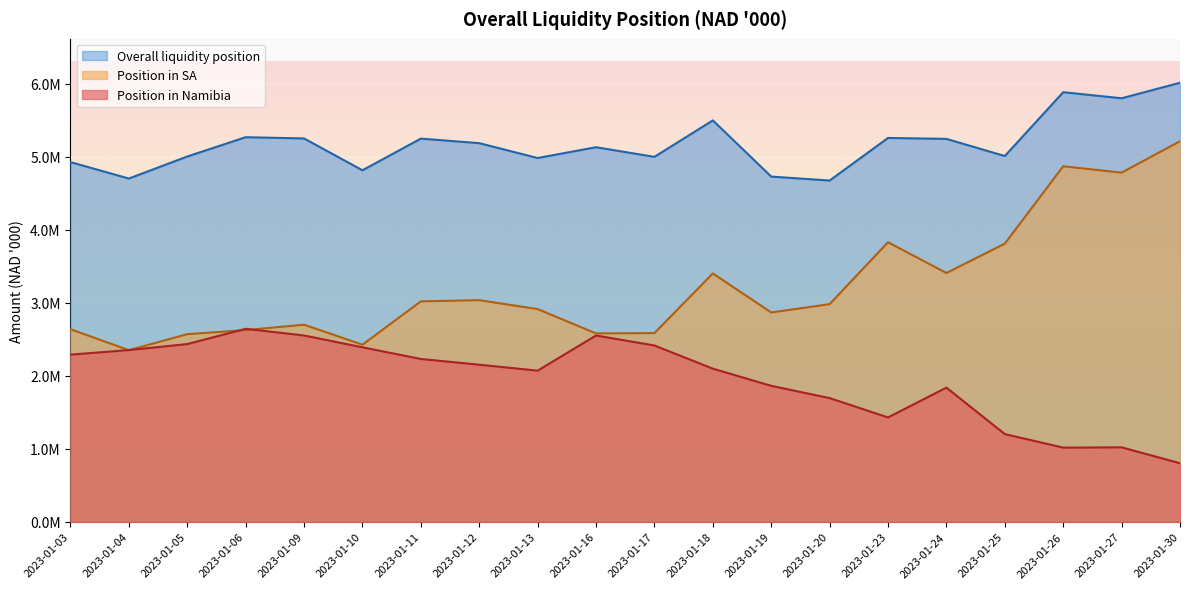

What is the difference between the second highest and second lowest values in the Overall liquidity position series?

1182715.0